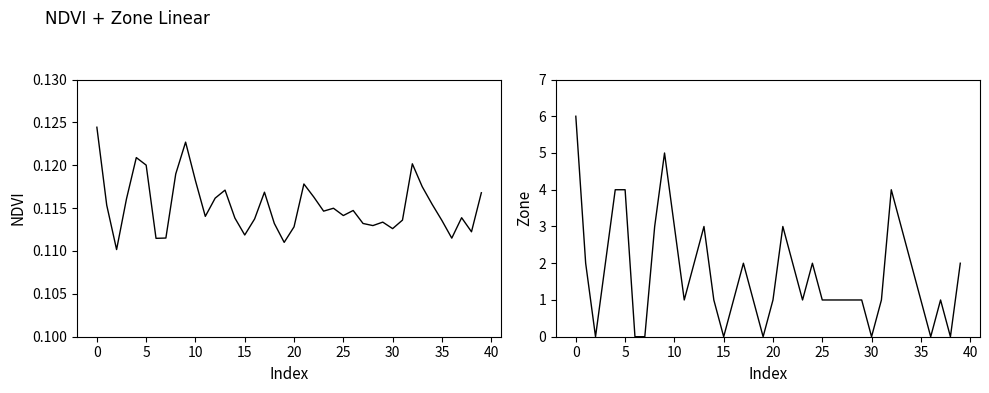

How many interior local valleys does the NDVI series have?

11